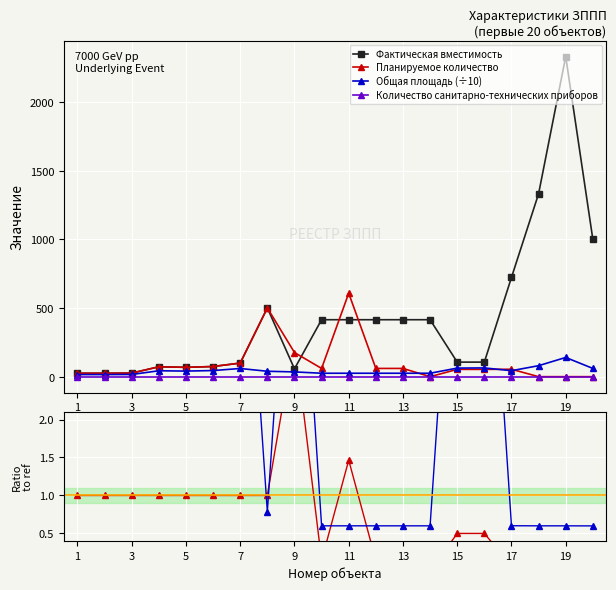

What is the highest value of the Планируемое количество series?

608.0